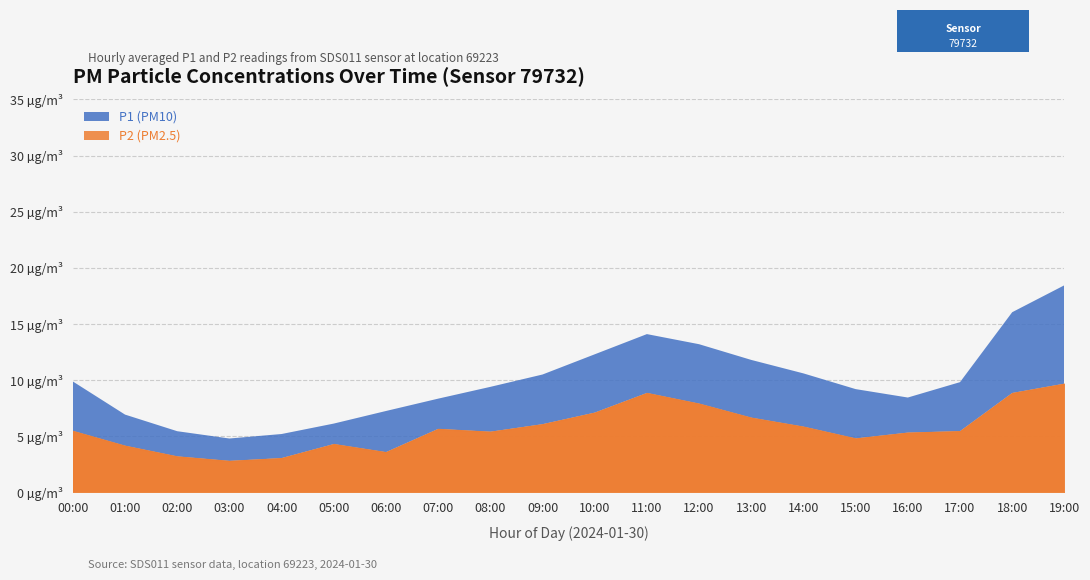

What is the label of the 19th point from the right?

01:00